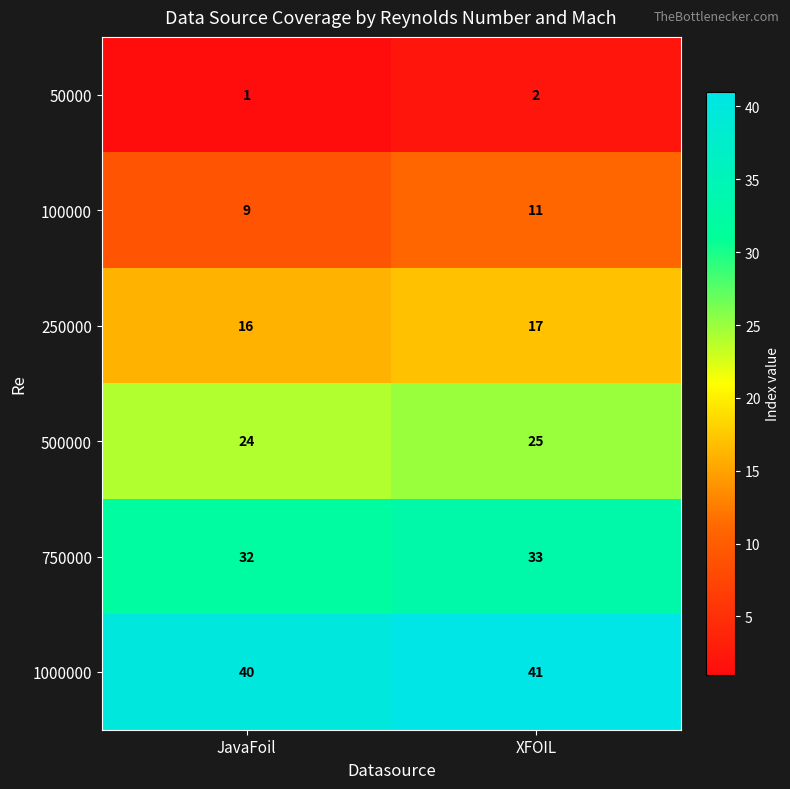

At which category is the sum across all series the highest?

XFOIL